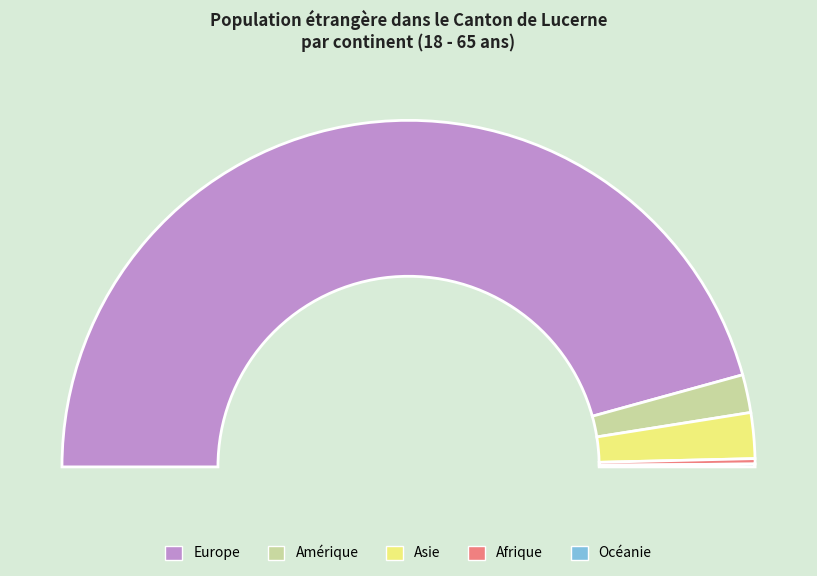

Rank the categories by value from highest to lowest.

Europe, Asie, Amérique, Afrique, Océanie